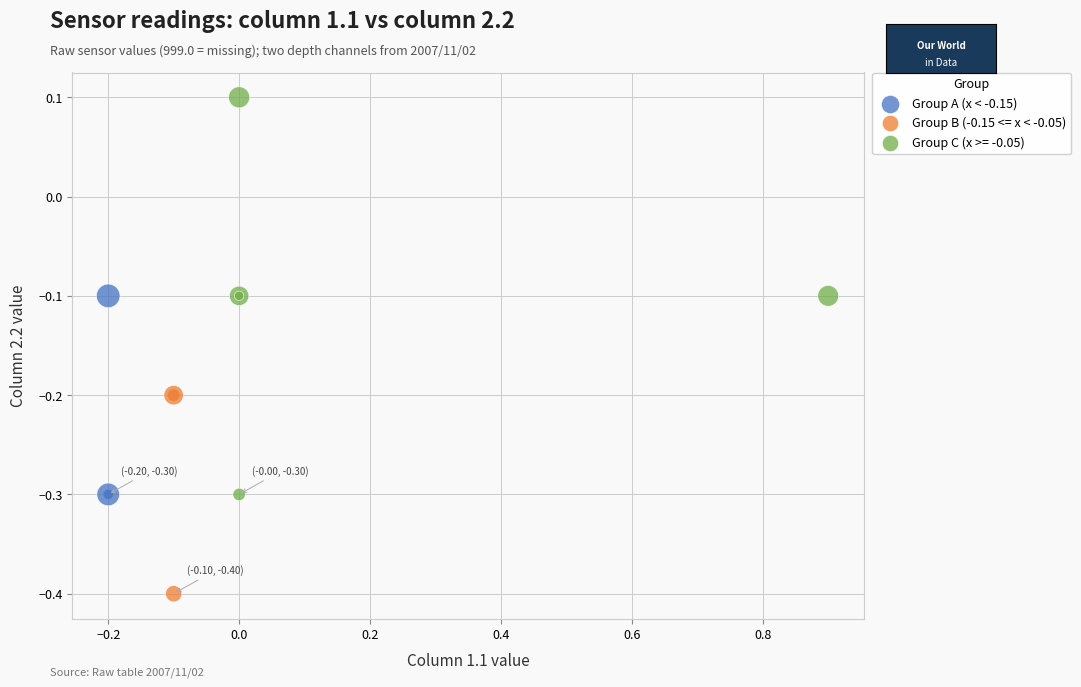

Which series has the widest spread of Y values?

Group C (x >= -0.05)